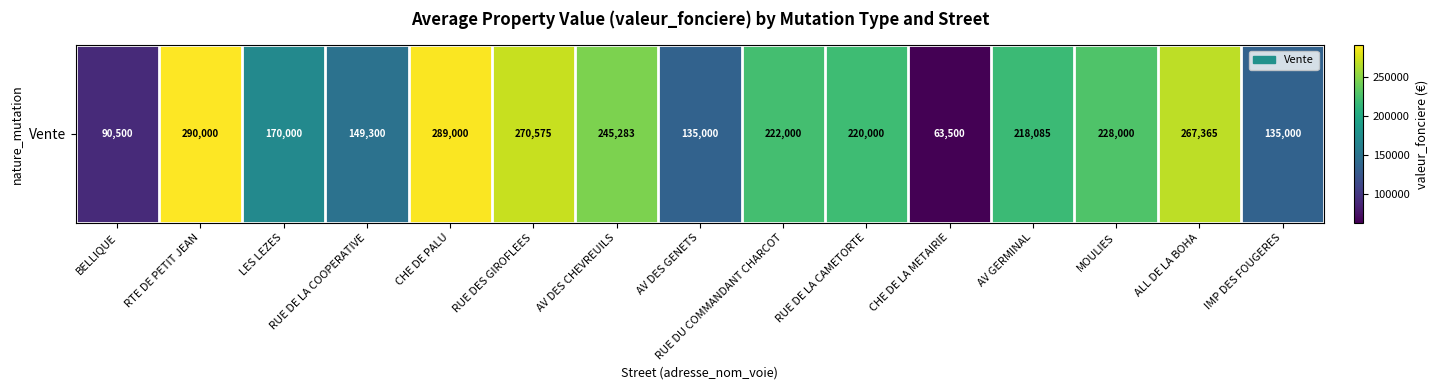

What is the change in value from LES LEZES to RUE DE LA CAMETORTE?

+50000